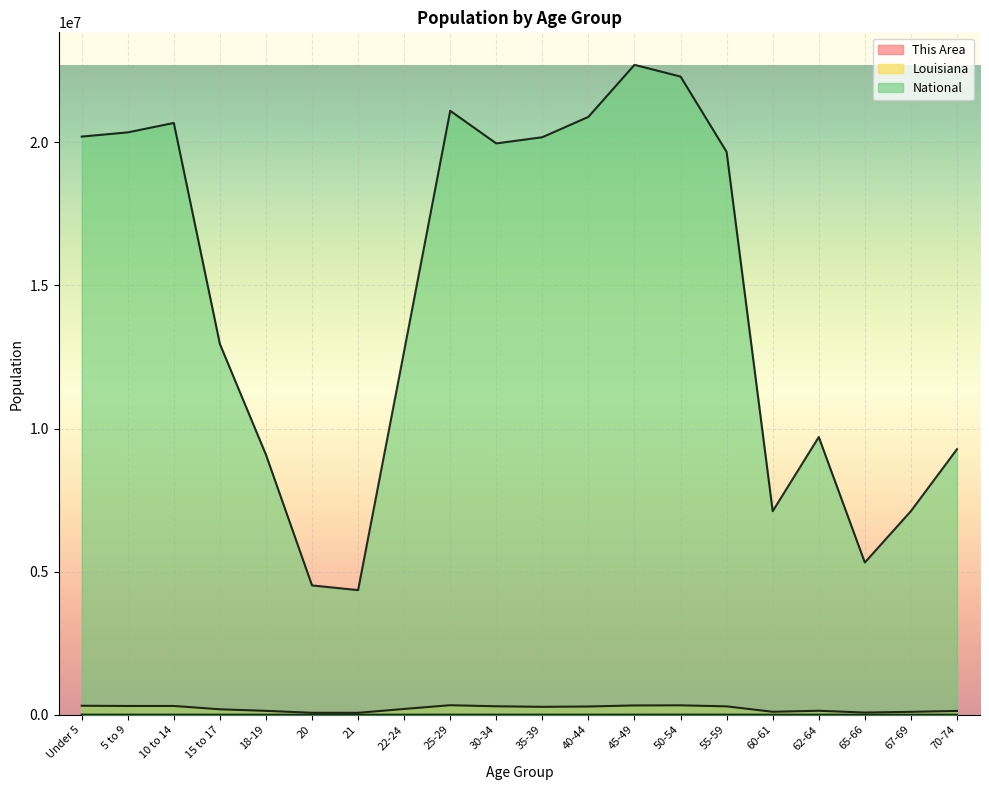

What position from the left is 40-44?

12